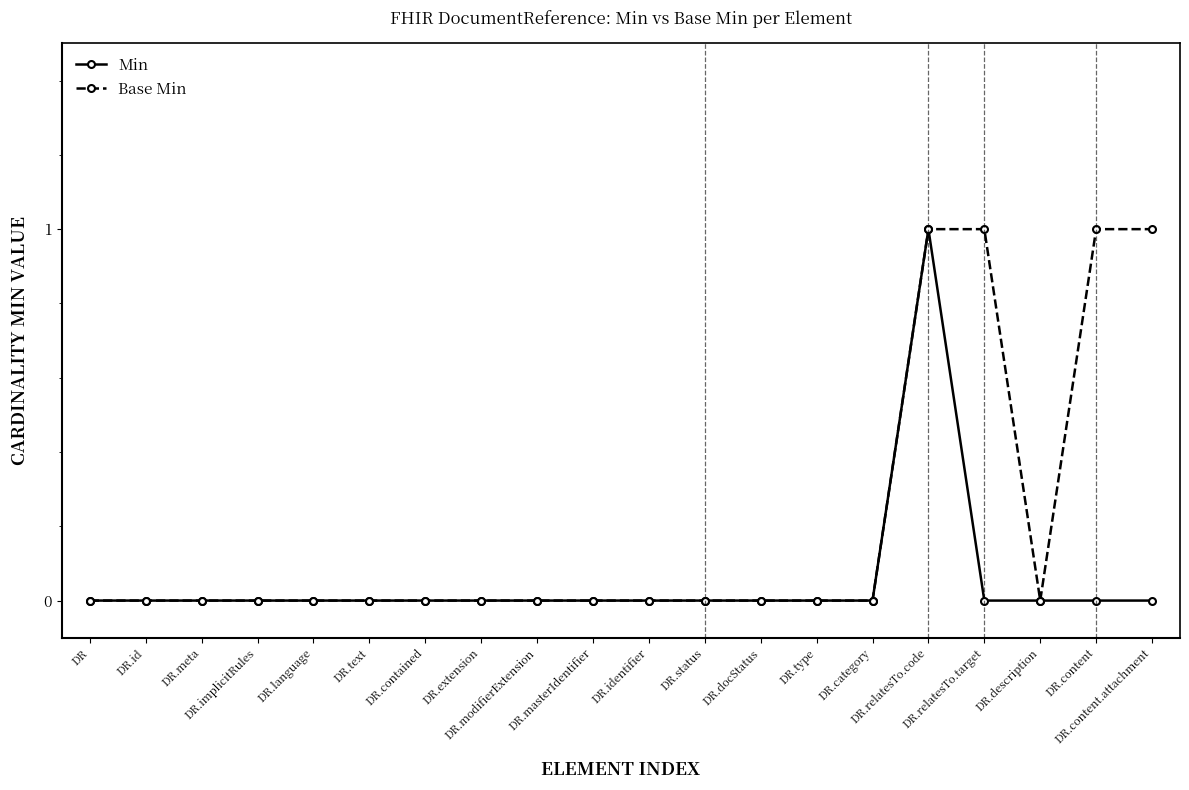

Reading right to left, what are all the values shown in this chart?

Min: DR.content.attachment=0	DR.content=0	DR.description=0	DR.relatesTo.target=0	DR.relatesTo.code=1	DR.category=0	DR.type=0	DR.docStatus=0	DR.status=0	DR.identifier=0	DR.masterIdentifier=0	DR.modifierExtension=0	DR.extension=0	DR.contained=0	DR.text=0	DR.language=0	DR.implicitRules=0	DR.meta=0	DR.id=0	DR=0
Base Min: DR.content.attachment=1	DR.content=1	DR.description=0	DR.relatesTo.target=1	DR.relatesTo.code=1	DR.category=0	DR.type=0	DR.docStatus=0	DR.status=0	DR.identifier=0	DR.masterIdentifier=0	DR.modifierExtension=0	DR.extension=0	DR.contained=0	DR.text=0	DR.language=0	DR.implicitRules=0	DR.meta=0	DR.id=0	DR=0